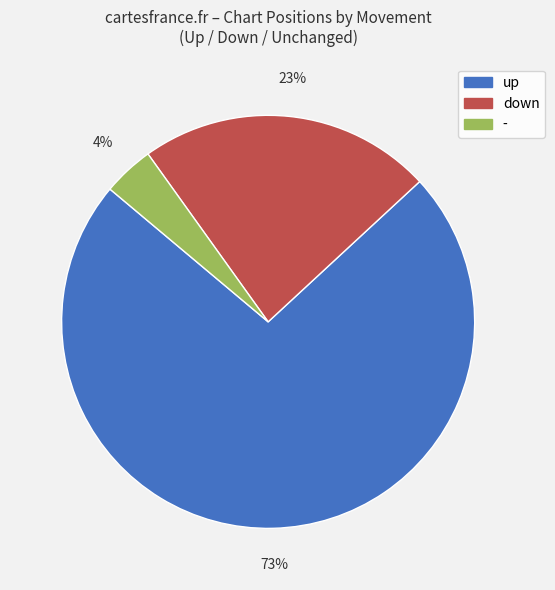

Between down and -, which is larger?

down